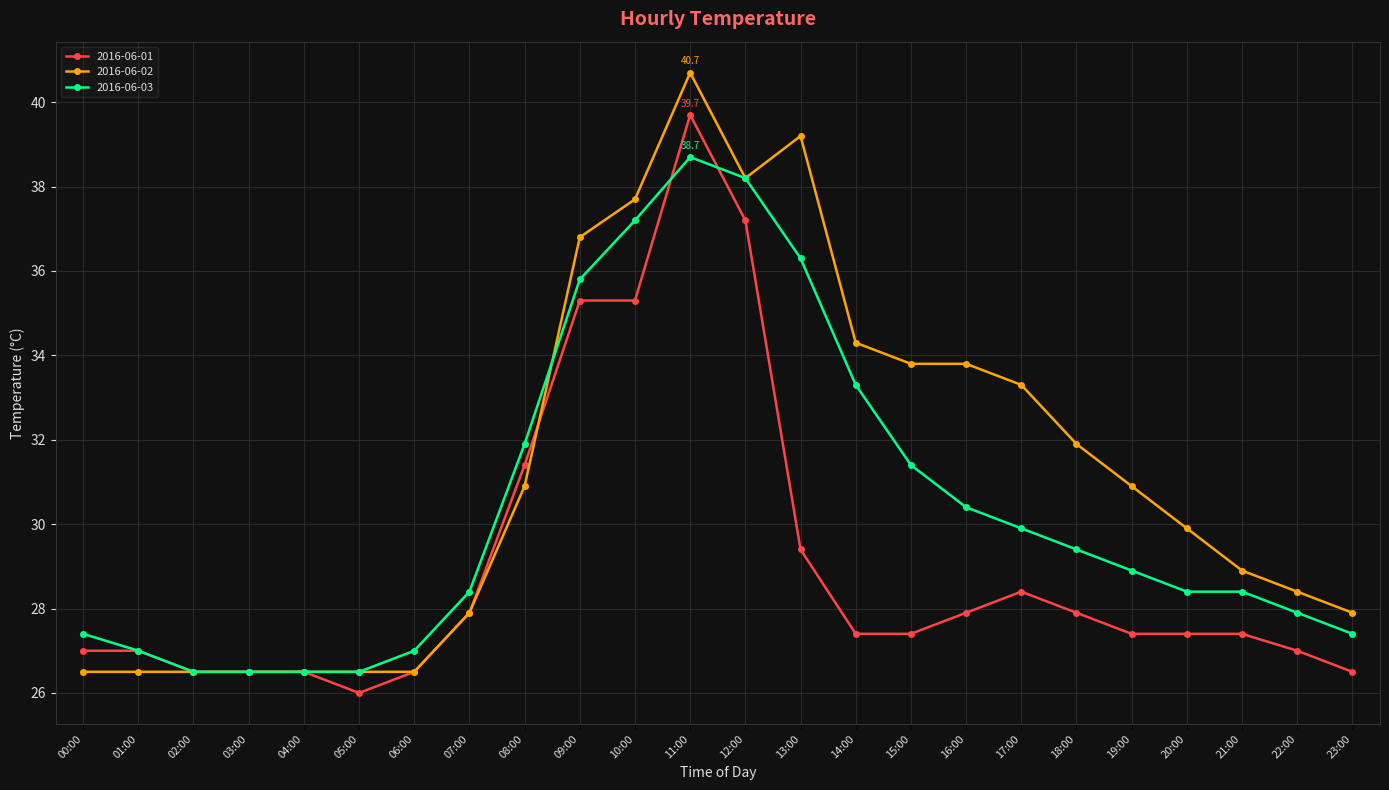

Which series ends up on top after the final intersection of 2016-06-01 and 2016-06-03?

2016-06-03